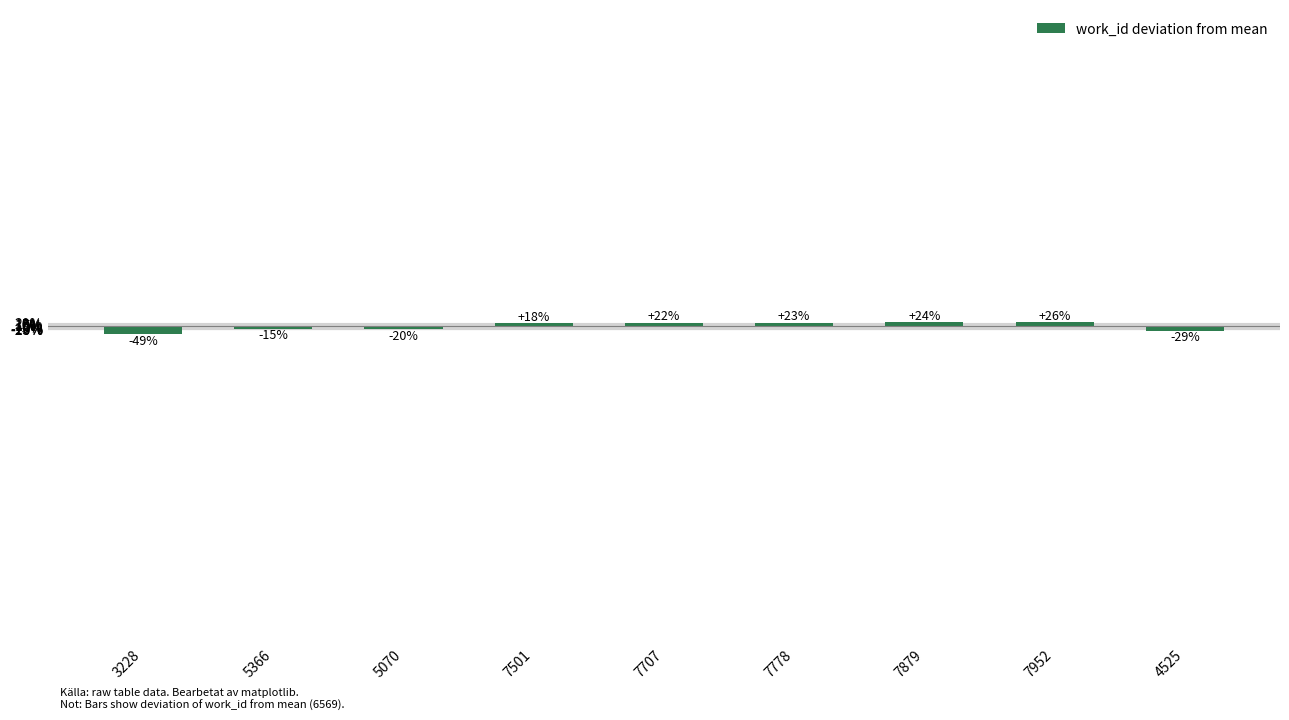

How many bars are there in total?

9